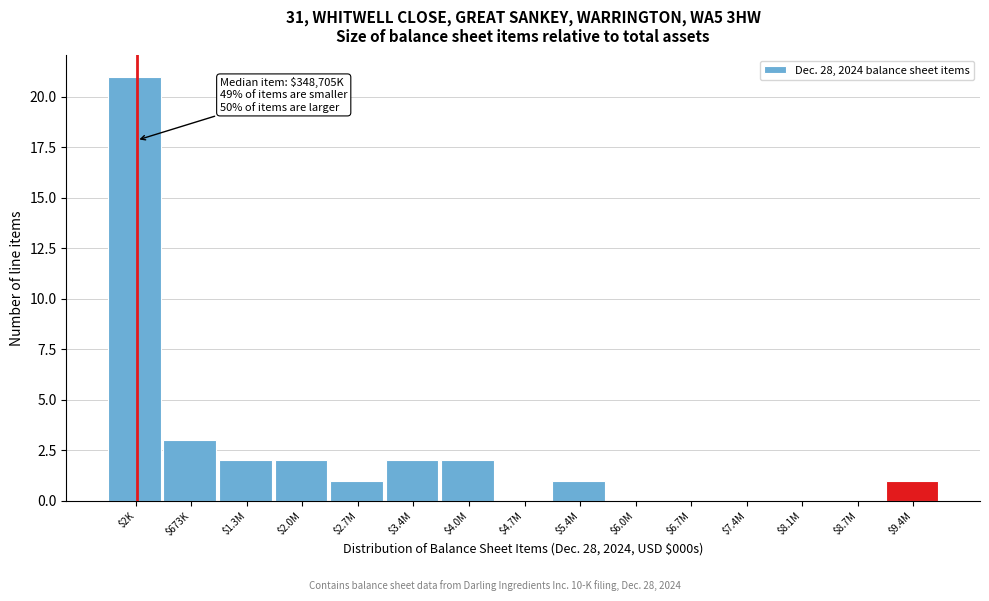

Where is the data nearest to the value 10?

$673K